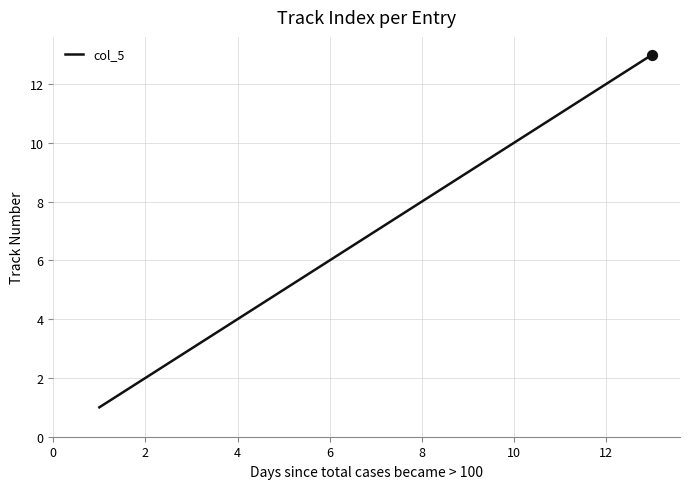

What is the difference between the maximum and minimum values?

12